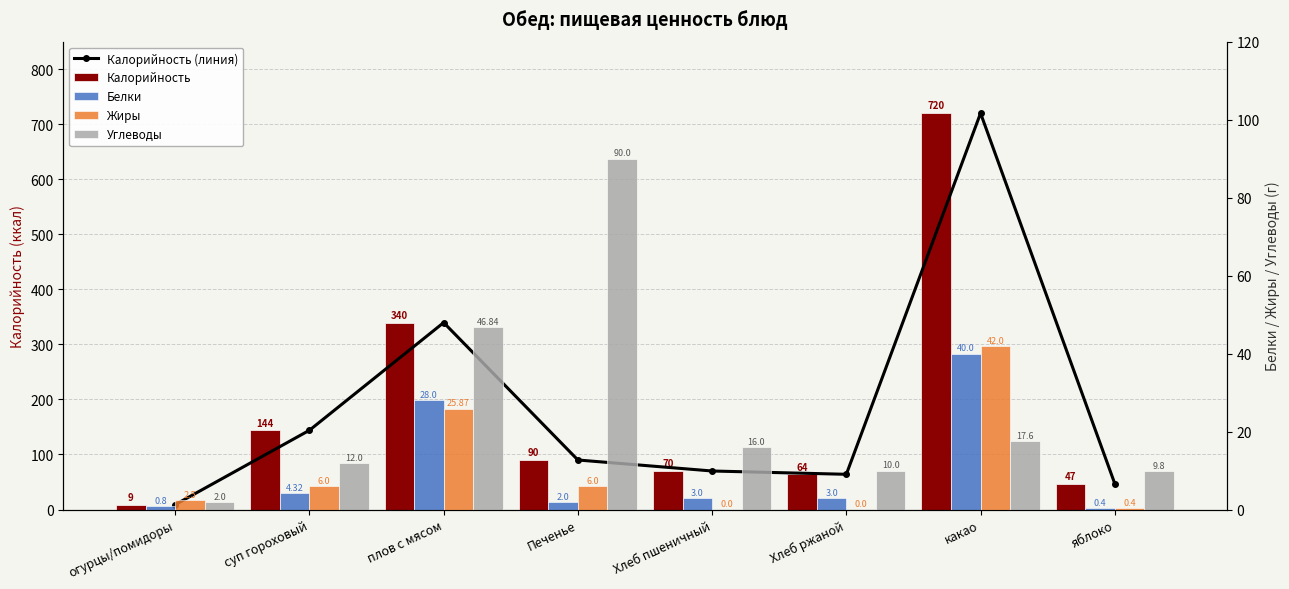

Which series has the widest spread of values?

Калорийность (линия)